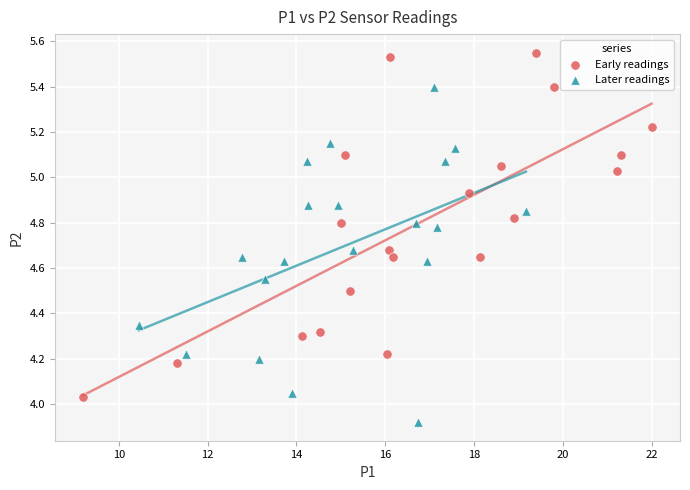

Which series reaches the maximum Y coordinate?

Early readings